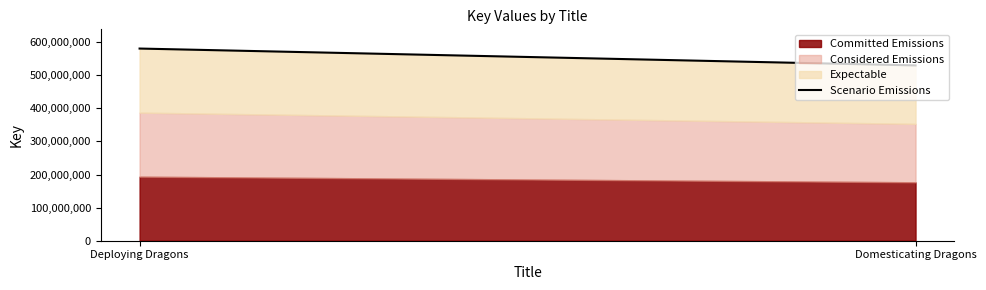

Reading right to left, extract all data points from this chart.

Domesticating Dragons=529837650	Deploying Dragons=580807869